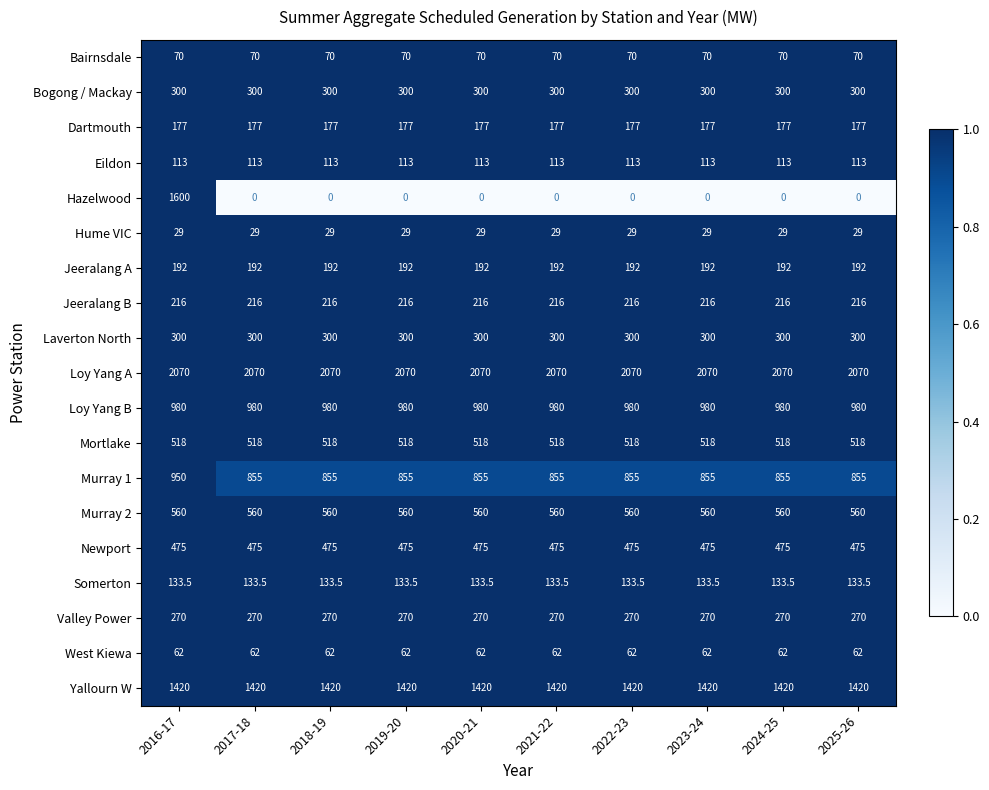

At how many categories does at least one series exceed 0?

10